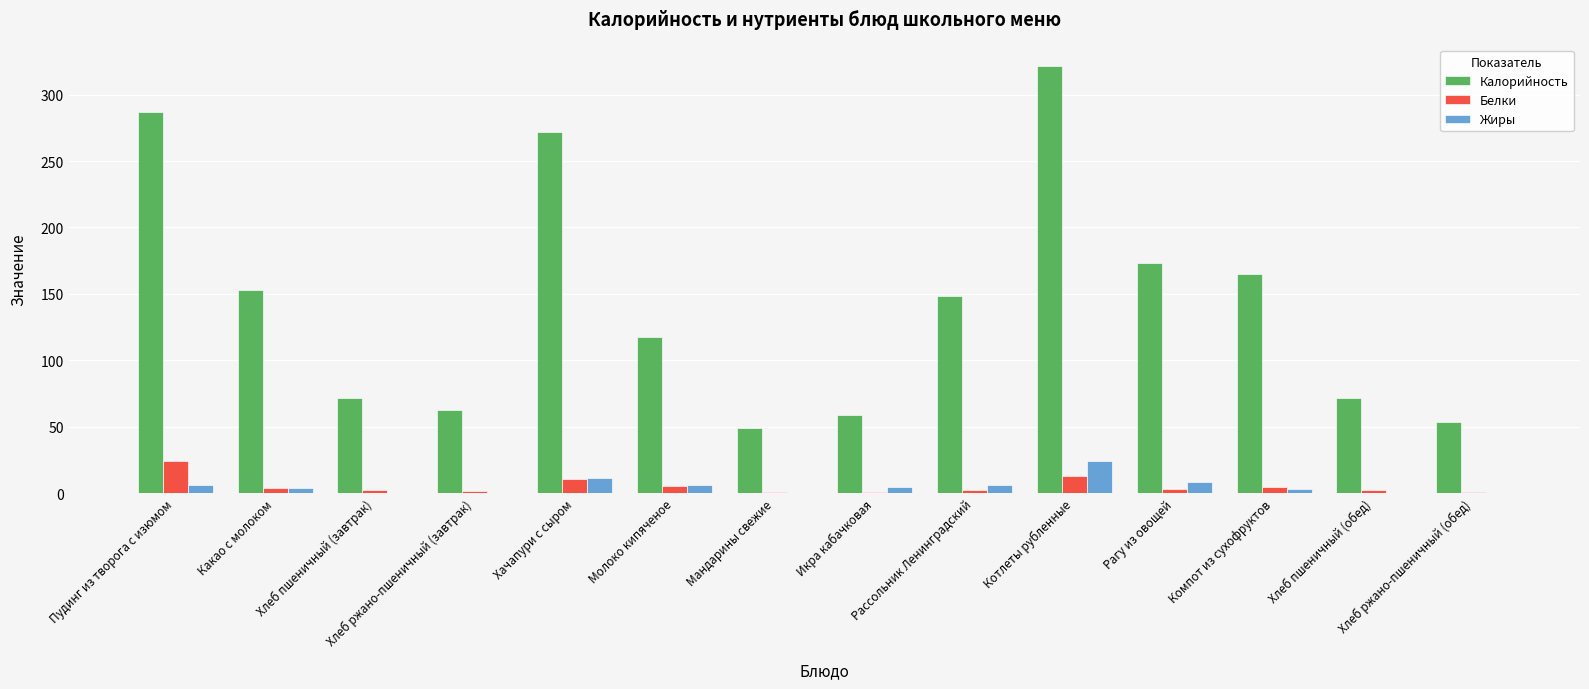

What is the sum of all Жиры values?

74.6